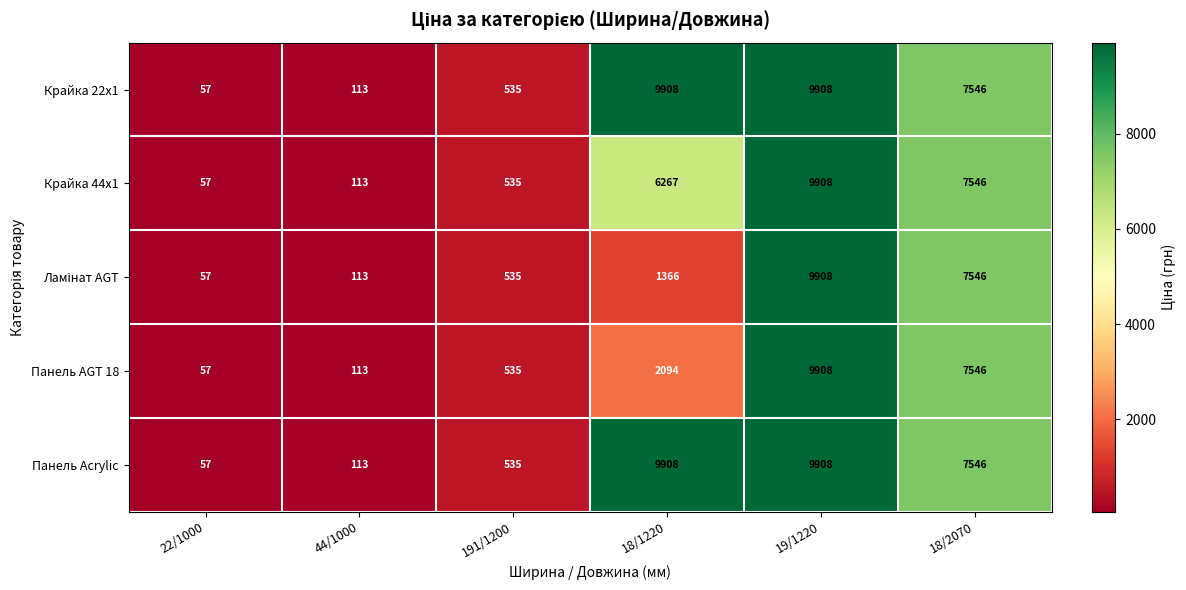

Is it true that Крайка 22x1 equals 535 at 191/1200?

True